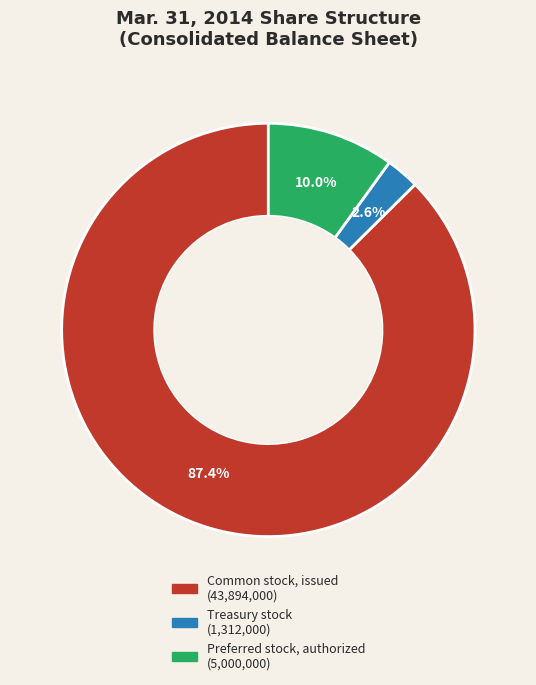

Which has a higher value, Preferred stock, authorized or Treasury stock?

Preferred stock, authorized